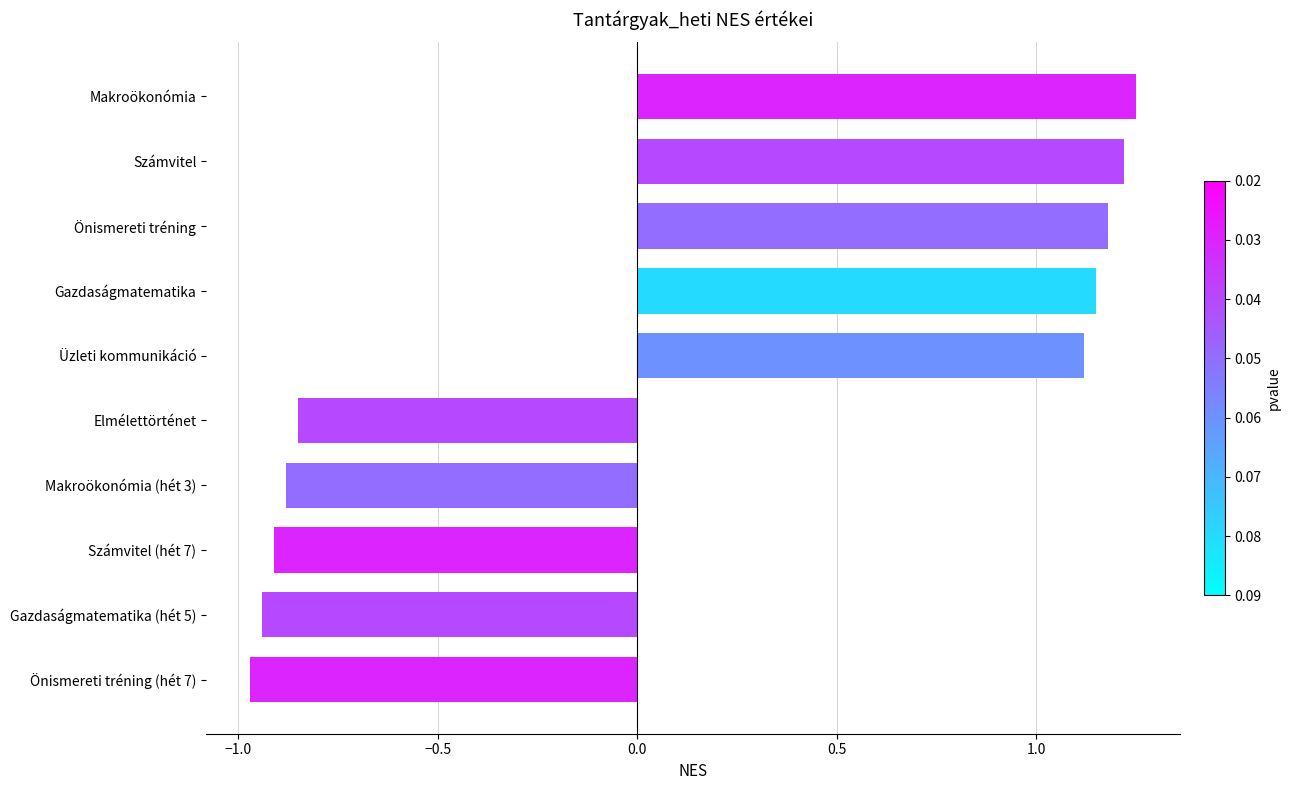

List the labels in order of value, smallest first.

Önismereti tréning (hét 7), Gazdaságmatematika (hét 5), Számvitel (hét 7), Makroökonómia (hét 3), Elmélettörténet, Üzleti kommunikáció, Gazdaságmatematika, Önismereti tréning, Számvitel, Makroökonómia